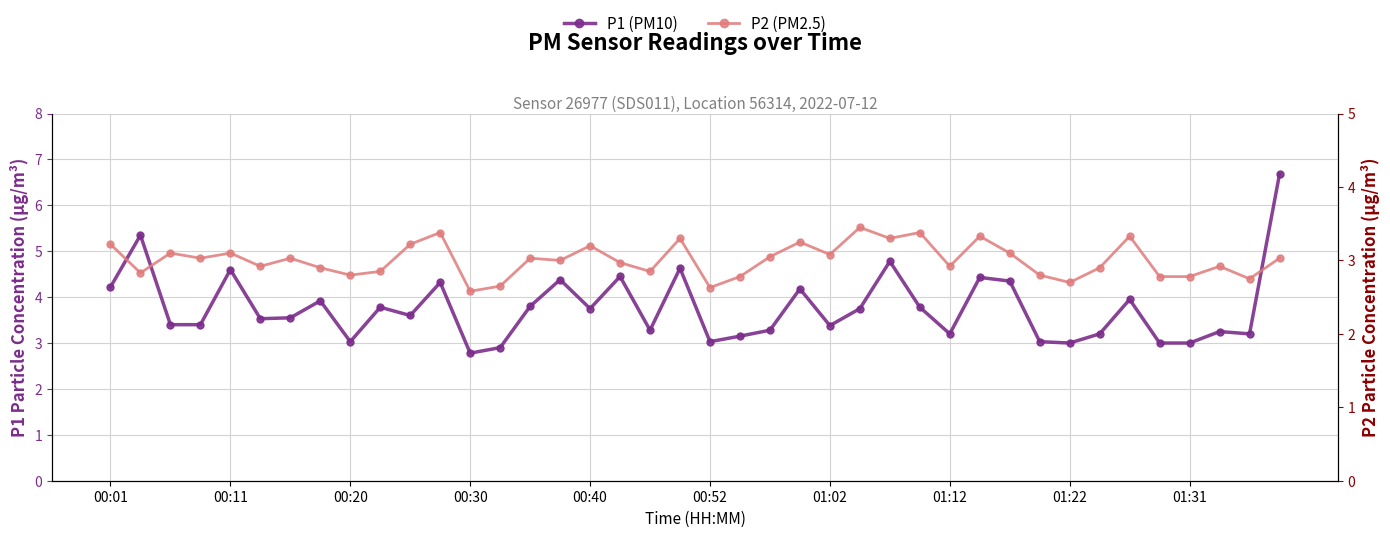

Where is P2 (PM2.5) nearest to the value 3?

15